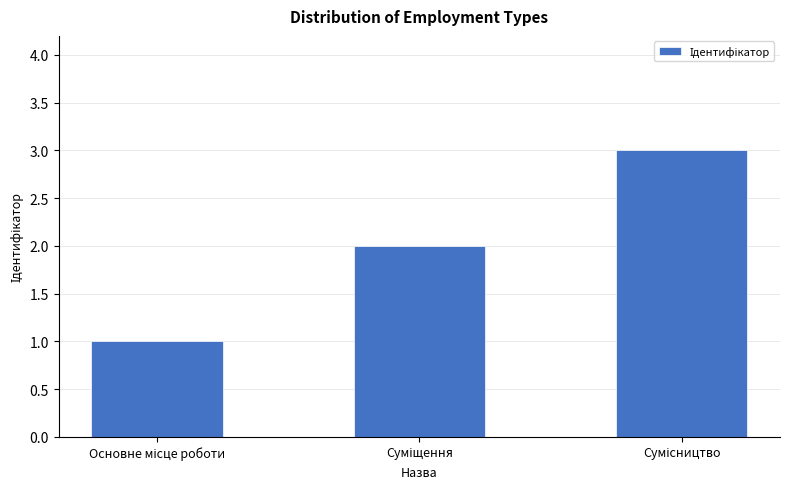

What is the greatest value displayed?

3